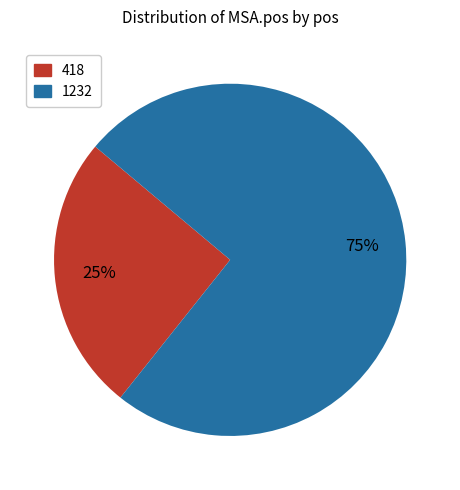

True or false: 1232 accounts for 75% of the total.

True